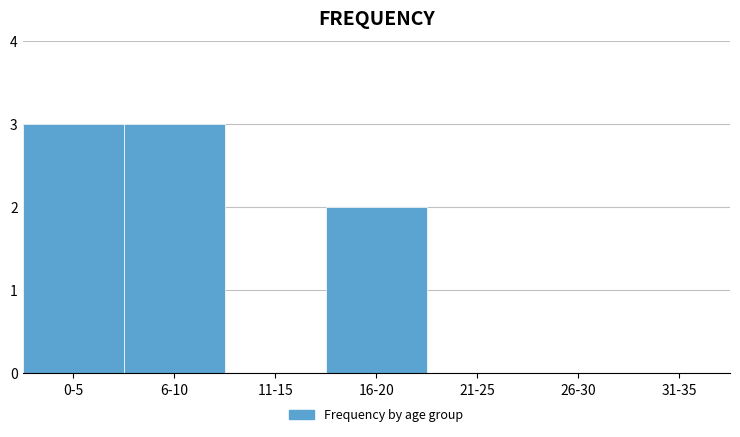

Which has a higher value, 0-5 or 11-15?

0-5